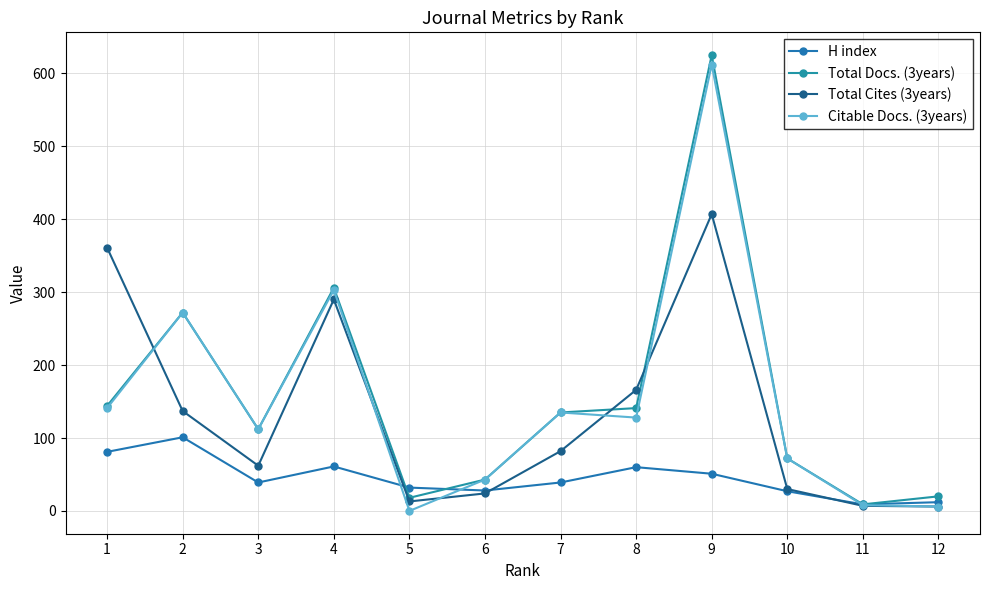

Which series has the largest total across all categories?

Total Docs. (3years)